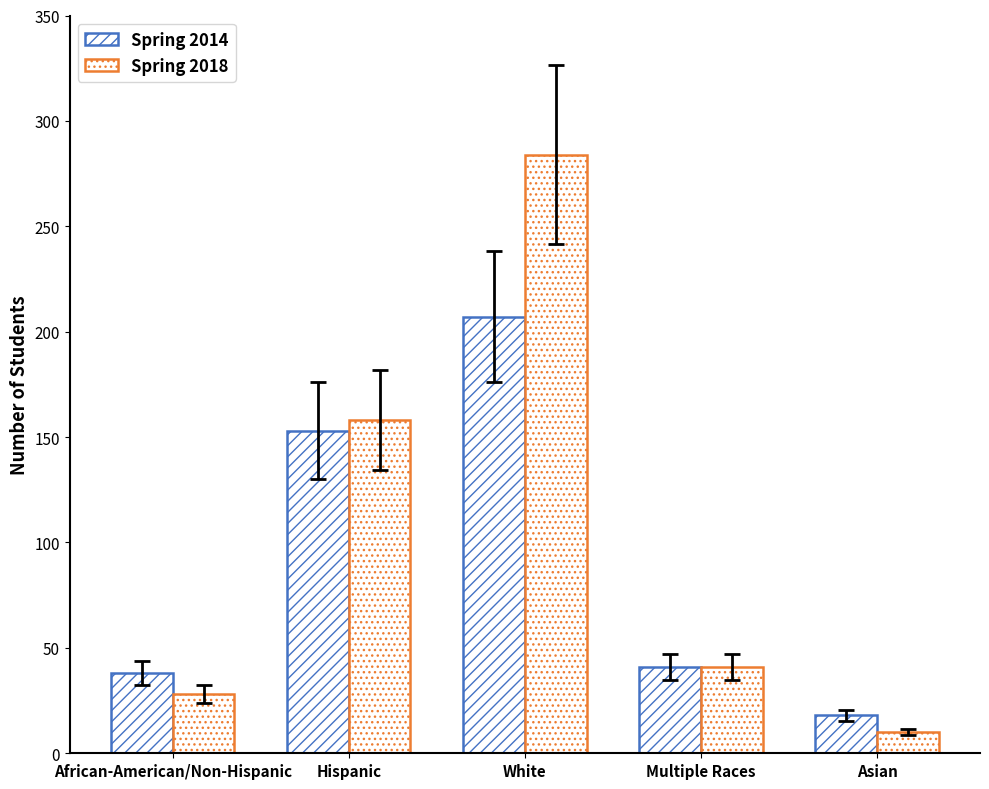

How many bars are there in total?

10